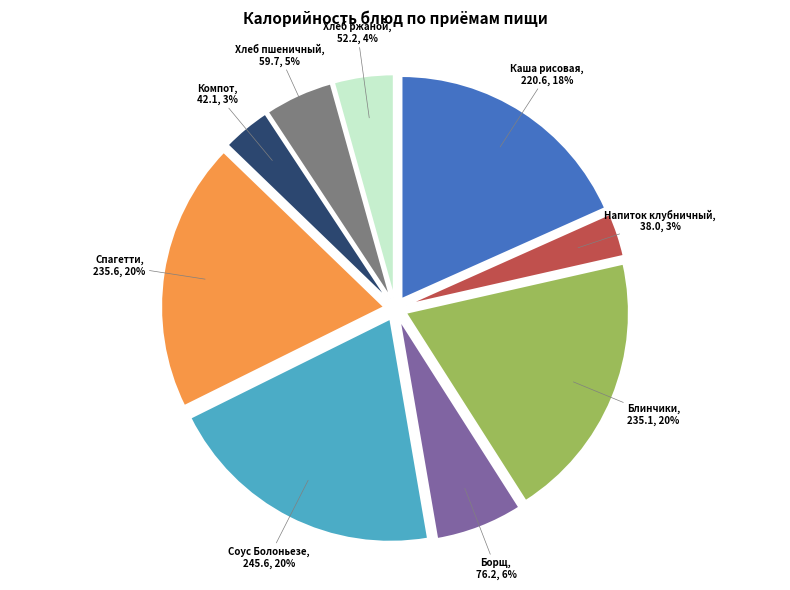

To the nearest percent, what is the difference between the largest and smallest slice percentages?

17%